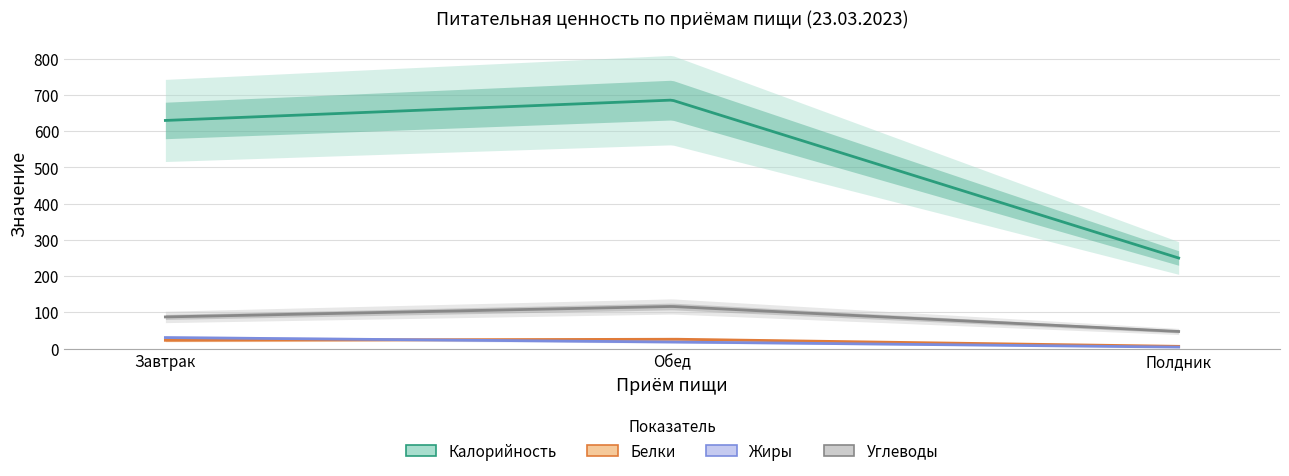

What is the minimum value for Белки?

6.2